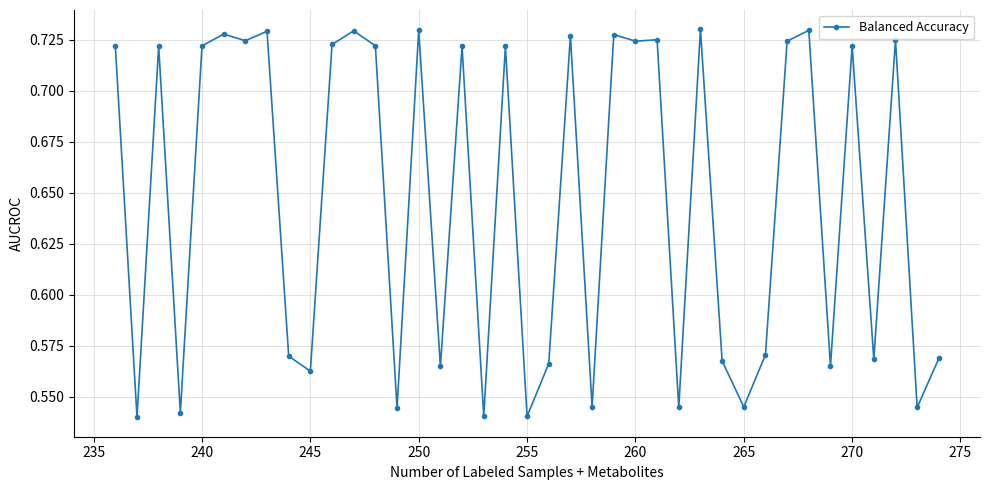

True or false: the data has more than 2 interior local peaks.

True